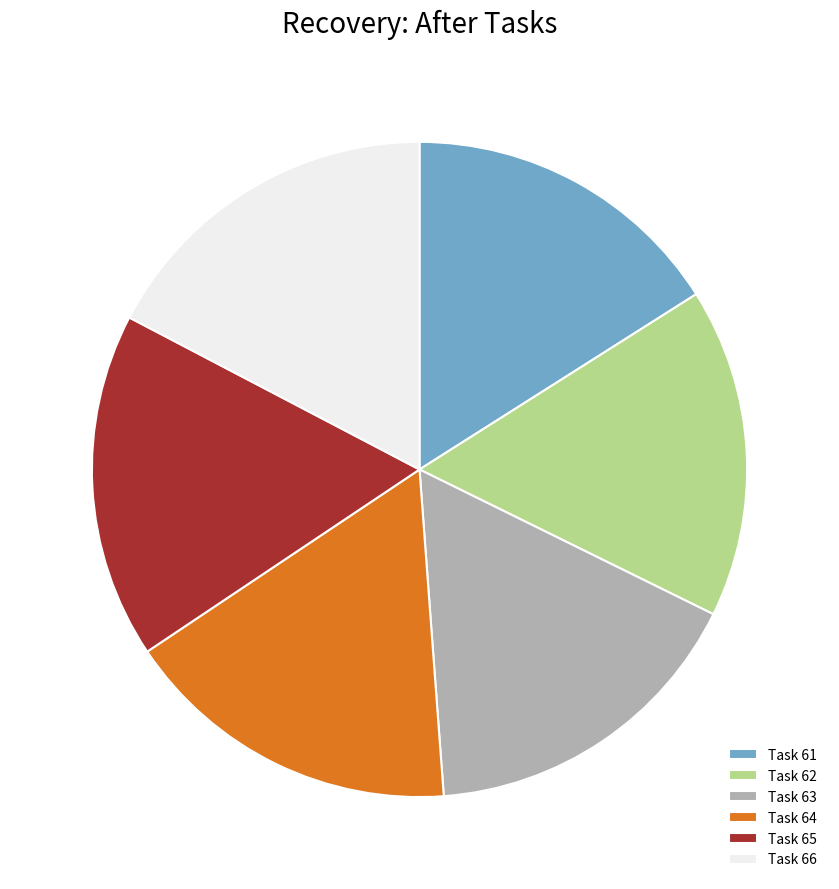

True or false: Task 63 accounts for 17% of the total.

True